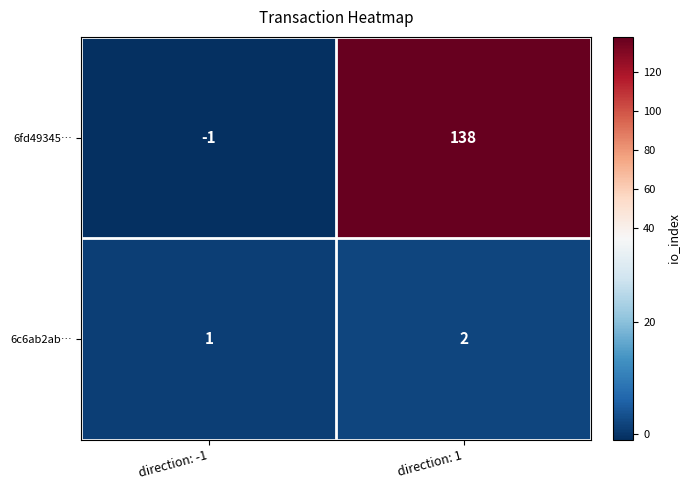

Reading left to right, list all the values displayed in this chart.

6fd49345…: -1	138
6c6ab2ab…: 1	2